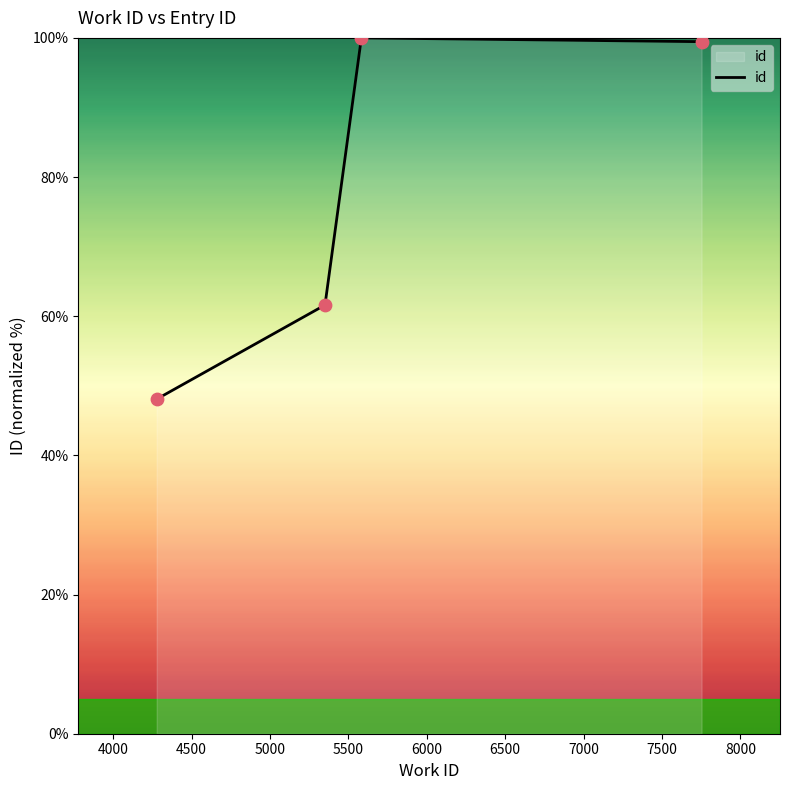

What is the maximum value shown in the chart?

100.0